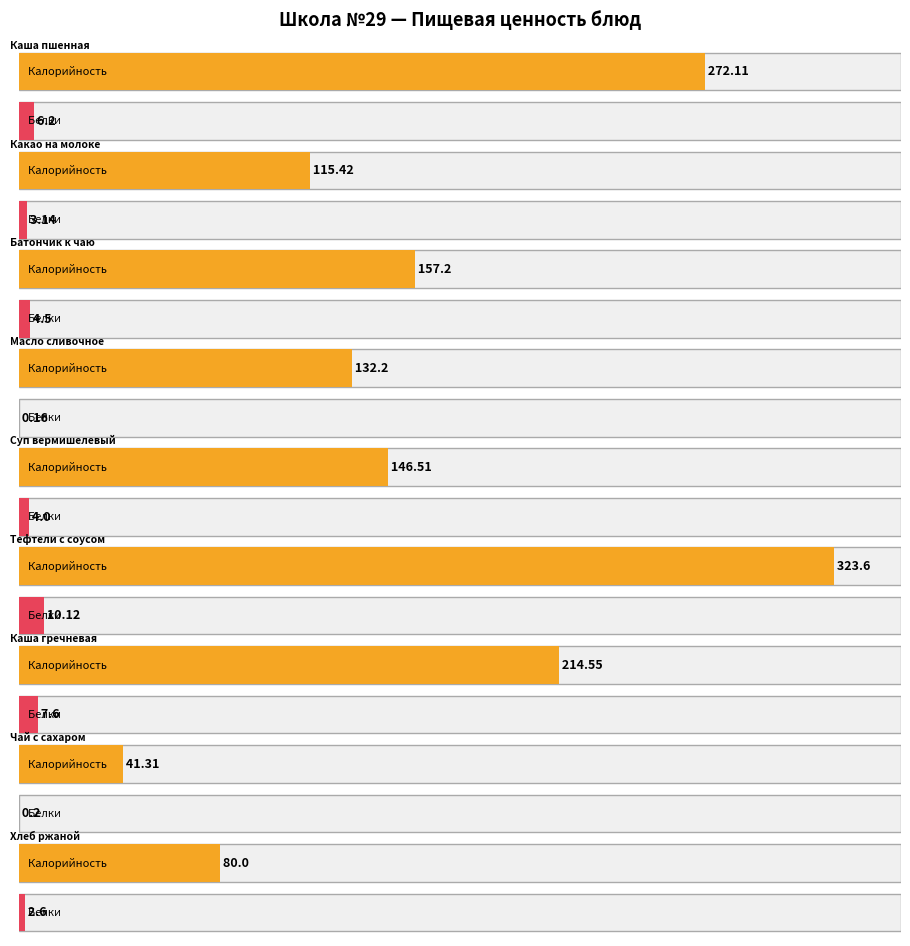

Is it true that Калорийность equals 468.3 at Каша пшенная молочная жидкая?

False